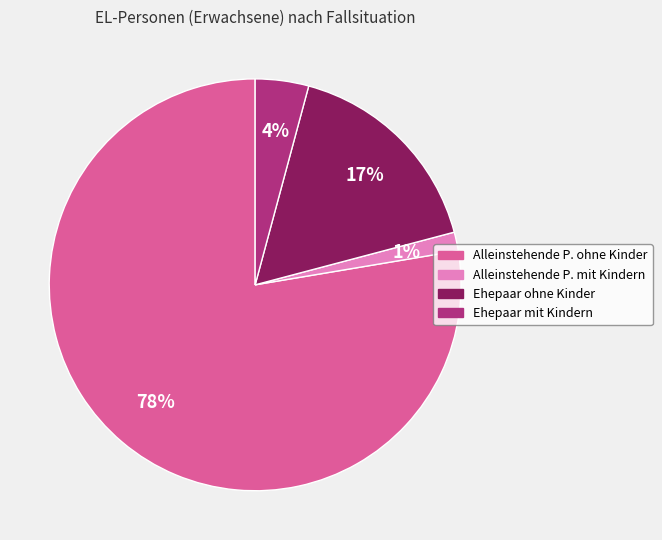

The Ehepaar ohne Kinder slice represents 5% of the pie. True or false?

False